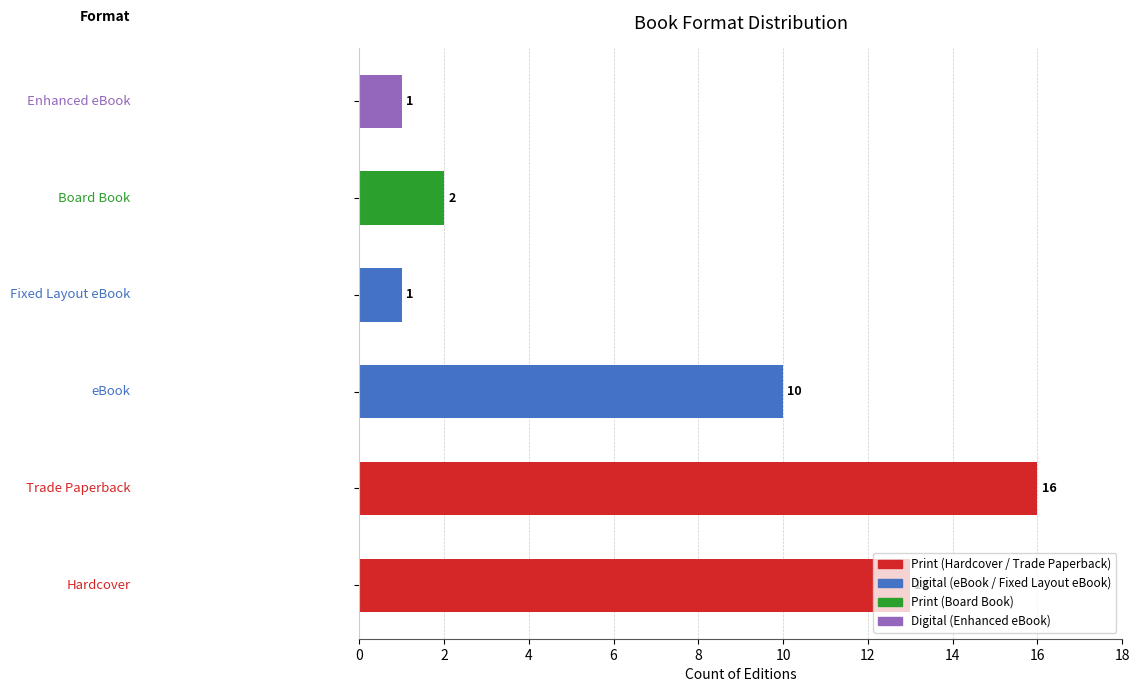

How many data points does each series have?

6